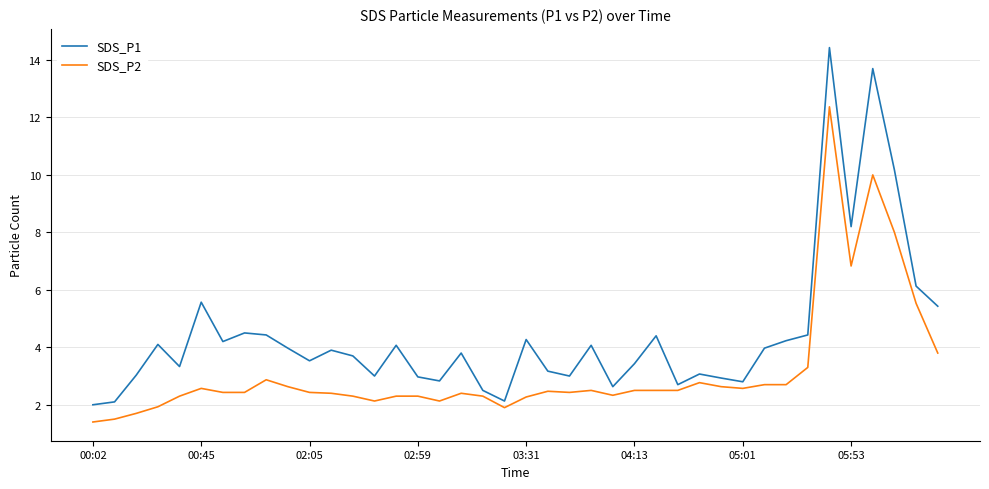

What is the lowest value of the SDS_P2 series?

1.4